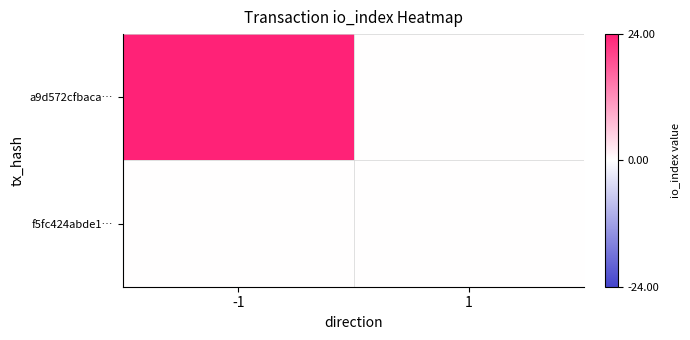

Which series has the largest range (max minus min)?

a9d572cfbaca…